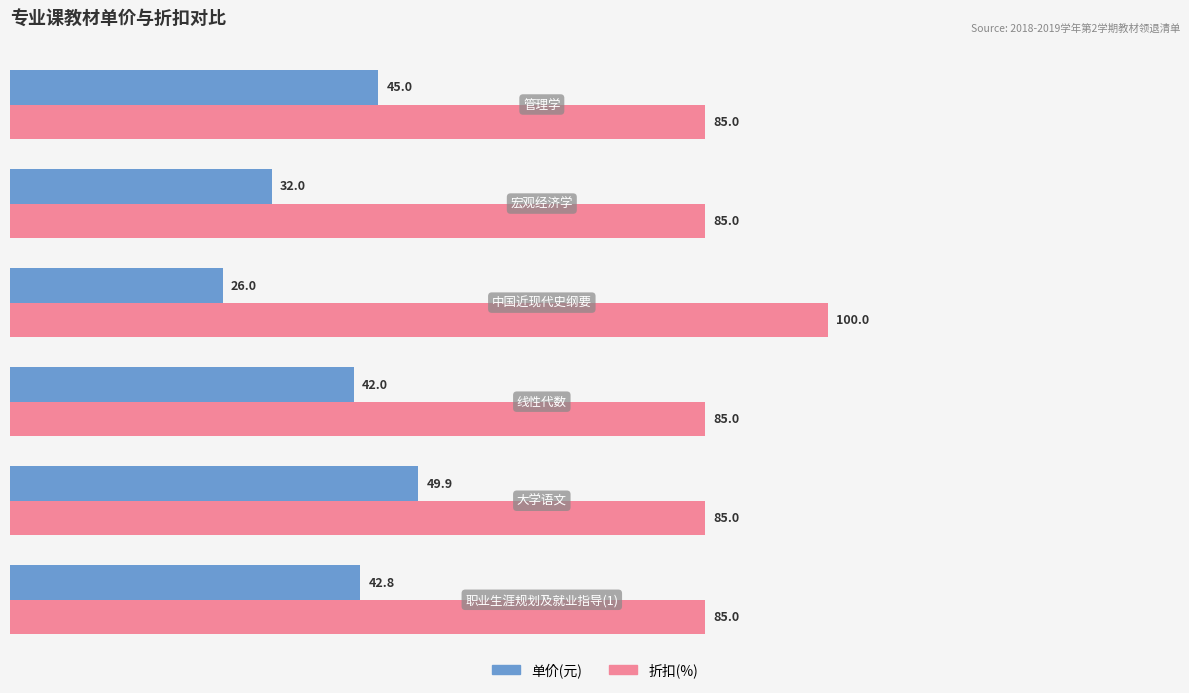

Which series has the widest spread of values?

单价(元)